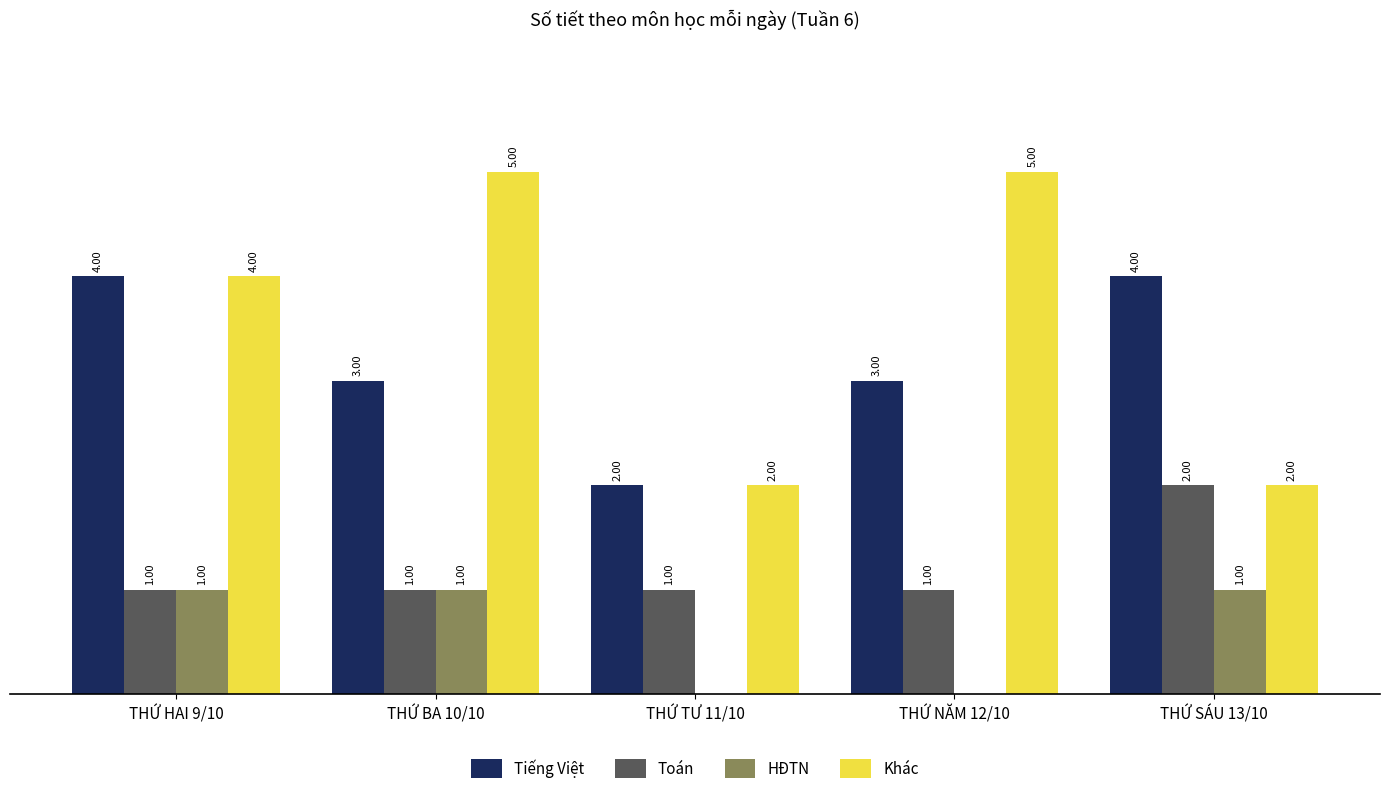

Which series has the largest total across all categories?

Khác